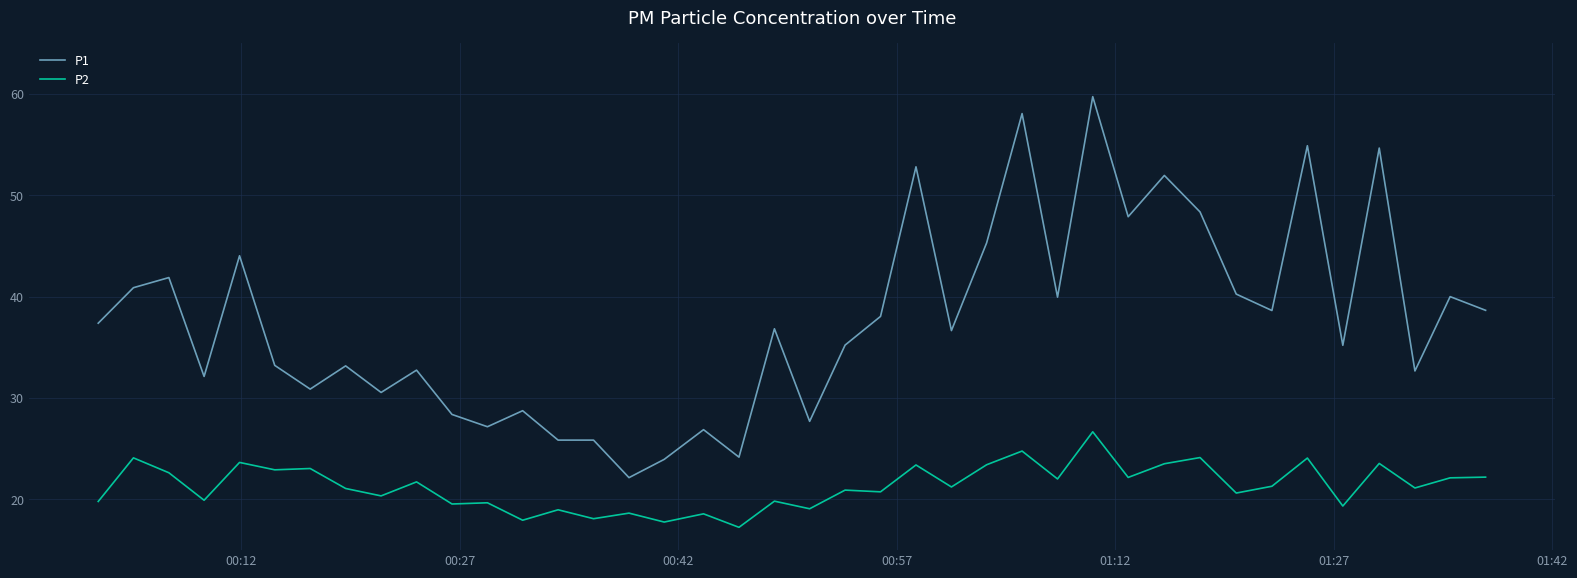

Which series has the widest spread of values?

P1